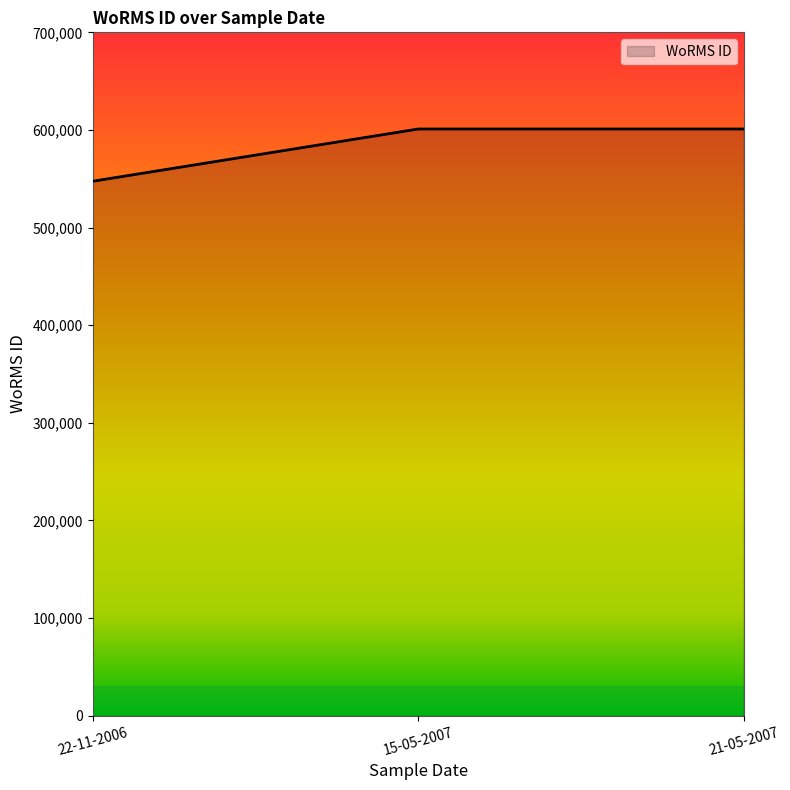

What position from the right is 21-05-2007?

1